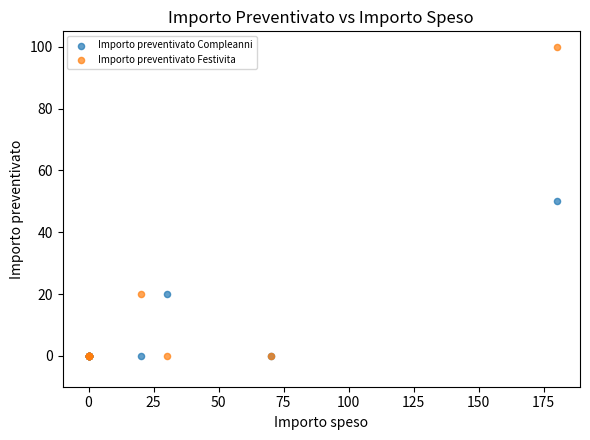

Which series reaches the maximum Y coordinate?

Importo preventivato Festivita